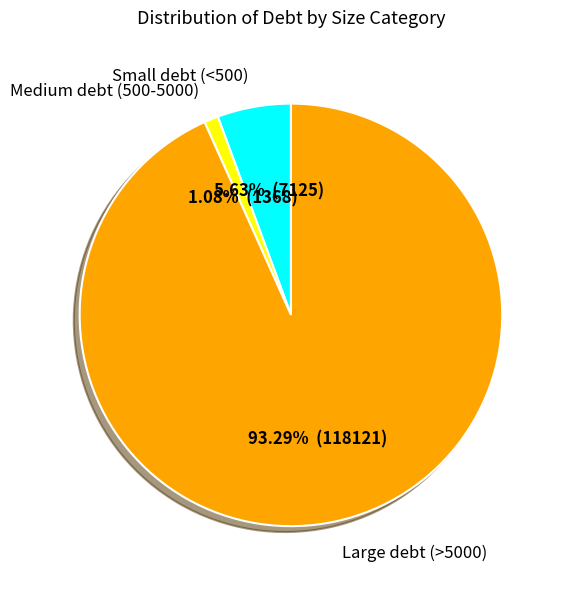

Is there a majority slice in this chart?

Yes